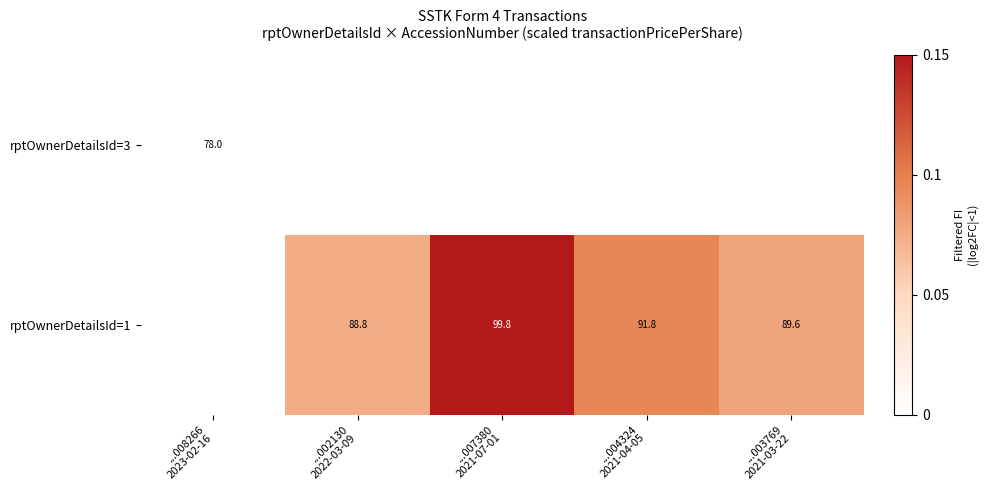

Which series has the largest total across all categories?

rptOwnerDetailsId=1